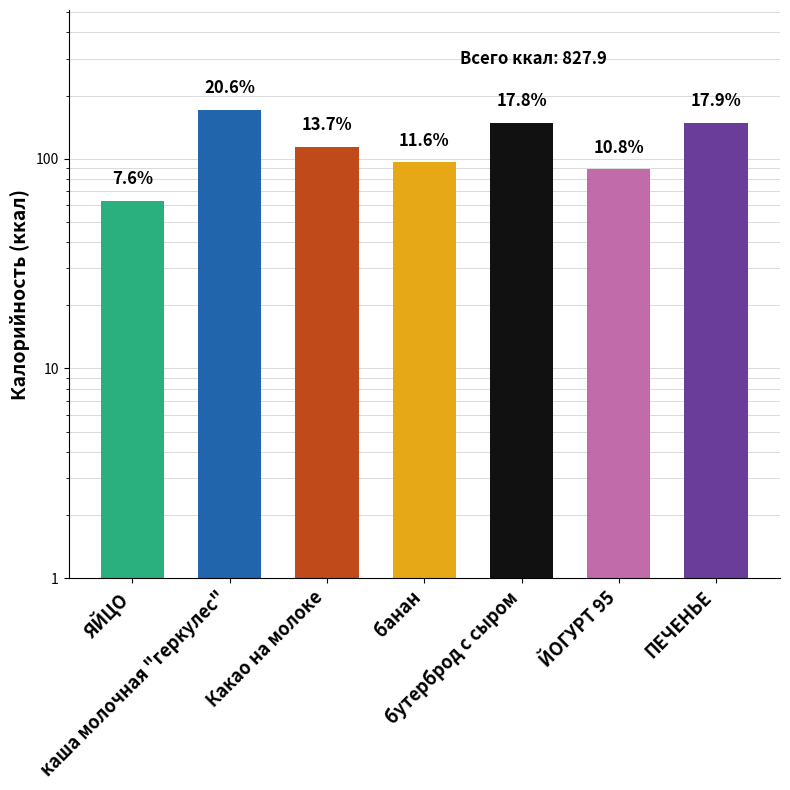

Rank the categories by value from highest to lowest.

каша молочная "геркулес", ПЕЧЕНЬЕ, бутерброд с сыром, Какао на молоке, банан, ЙОГУРТ 95, ЯЙЦО